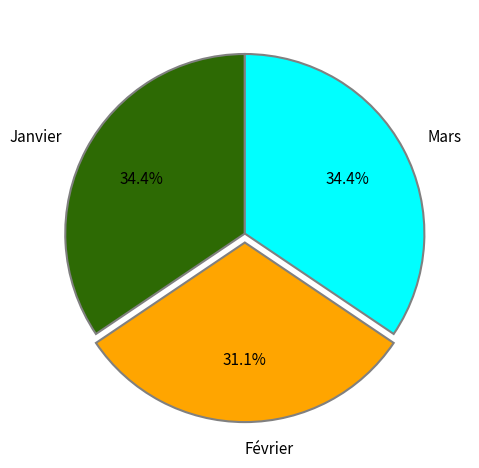

To the nearest percent, what is the combined percentage of Mars and Février?

66%